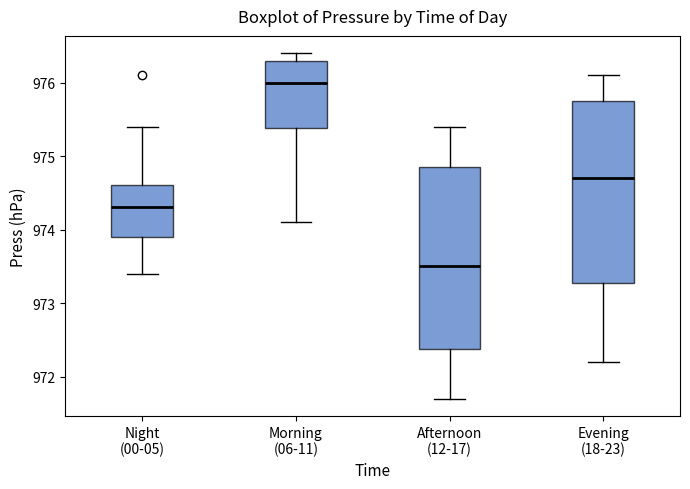

Where does the median line of the box for Morning (06-11) sit on the y-axis? The values are not printed on the chart, so give them approximately, as read against the axis.

976.0